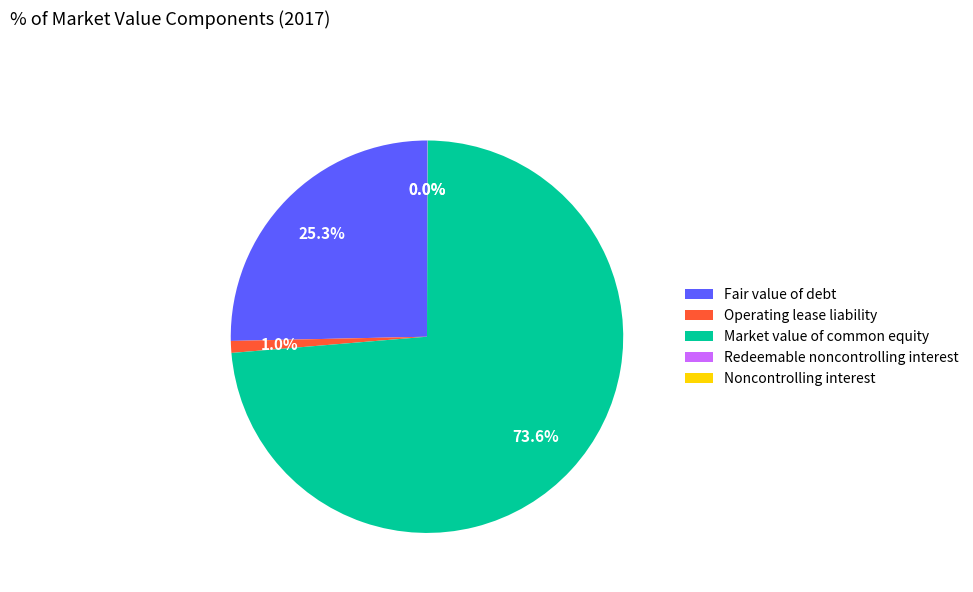

To the nearest percent, what is the average slice percentage?

20%